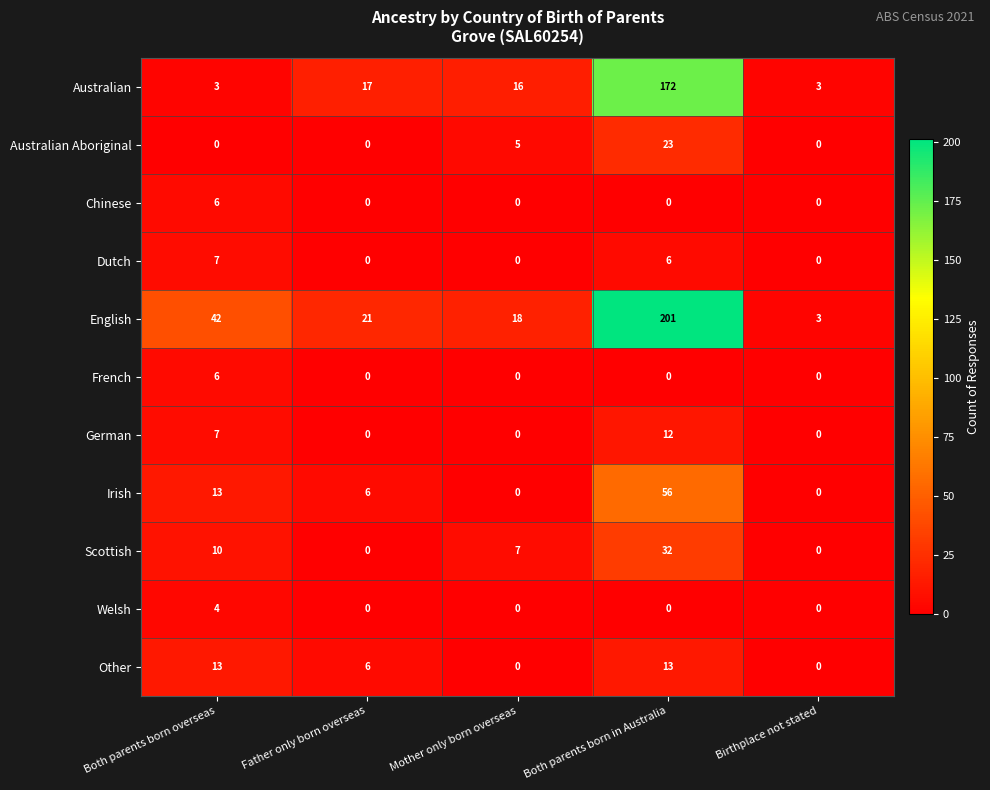

What is the average value of the German series?

4